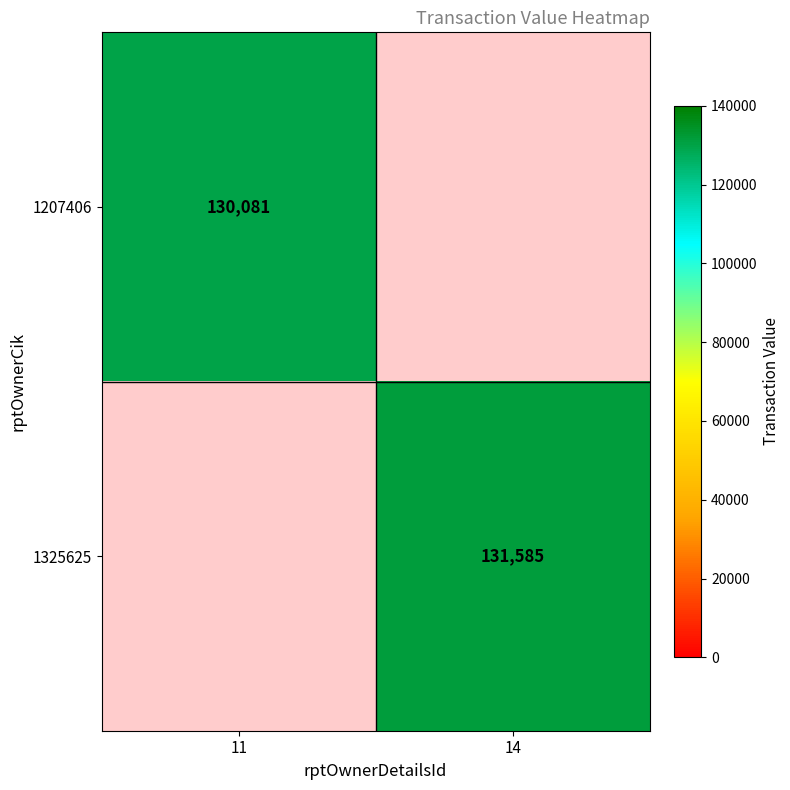

The 1207406 series shows 130081 at 11. True or false?

True